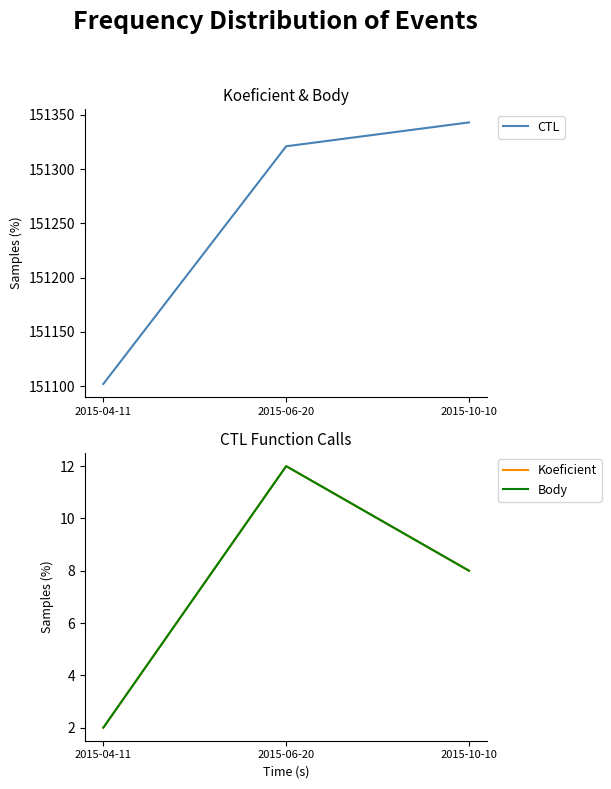

What is the minimum value shown in the chart?

2